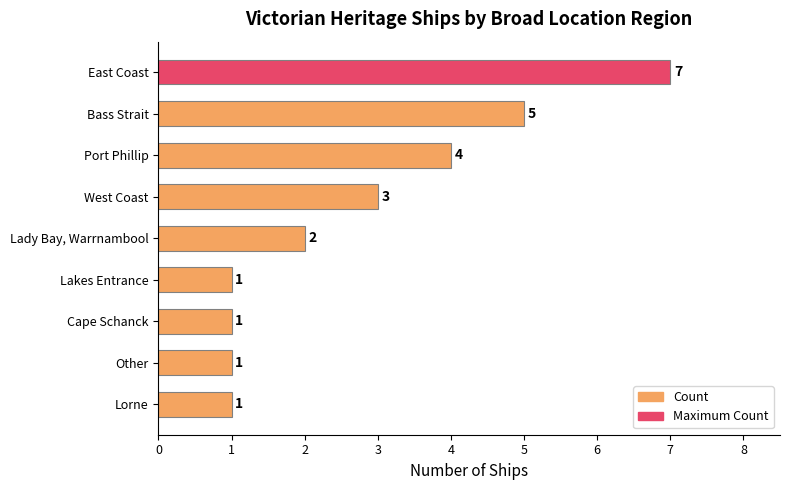

The chart shows a value of 4 at Port Phillip. True or false?

True